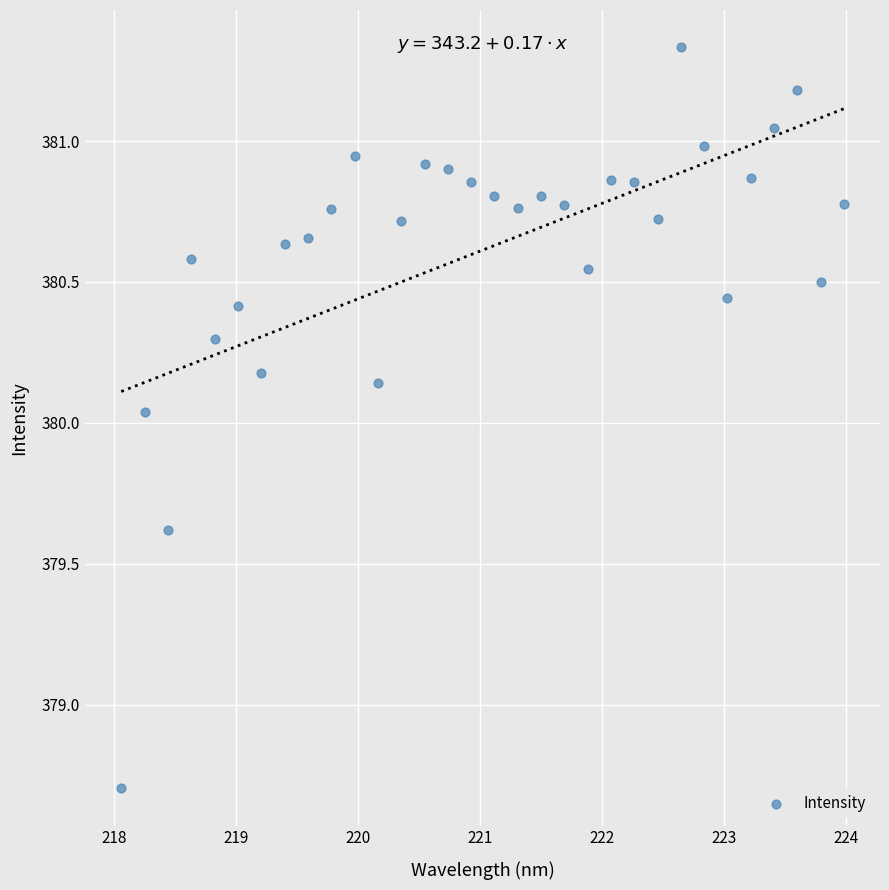

What is the range of Y values (max minus min)?

2.6